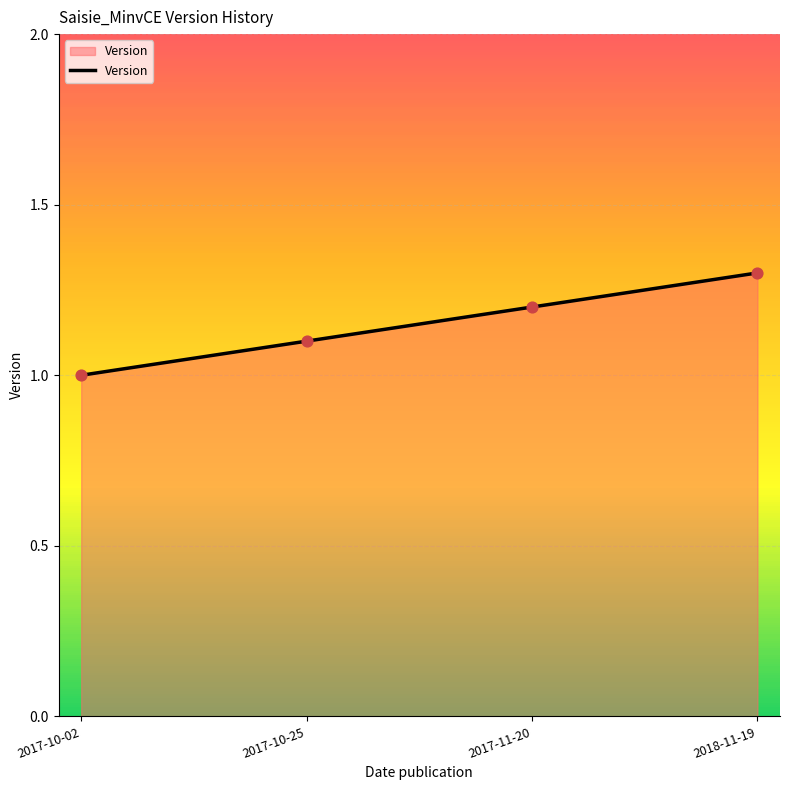

Which has a higher value, 2017-11-20 or 2017-10-02?

2017-11-20